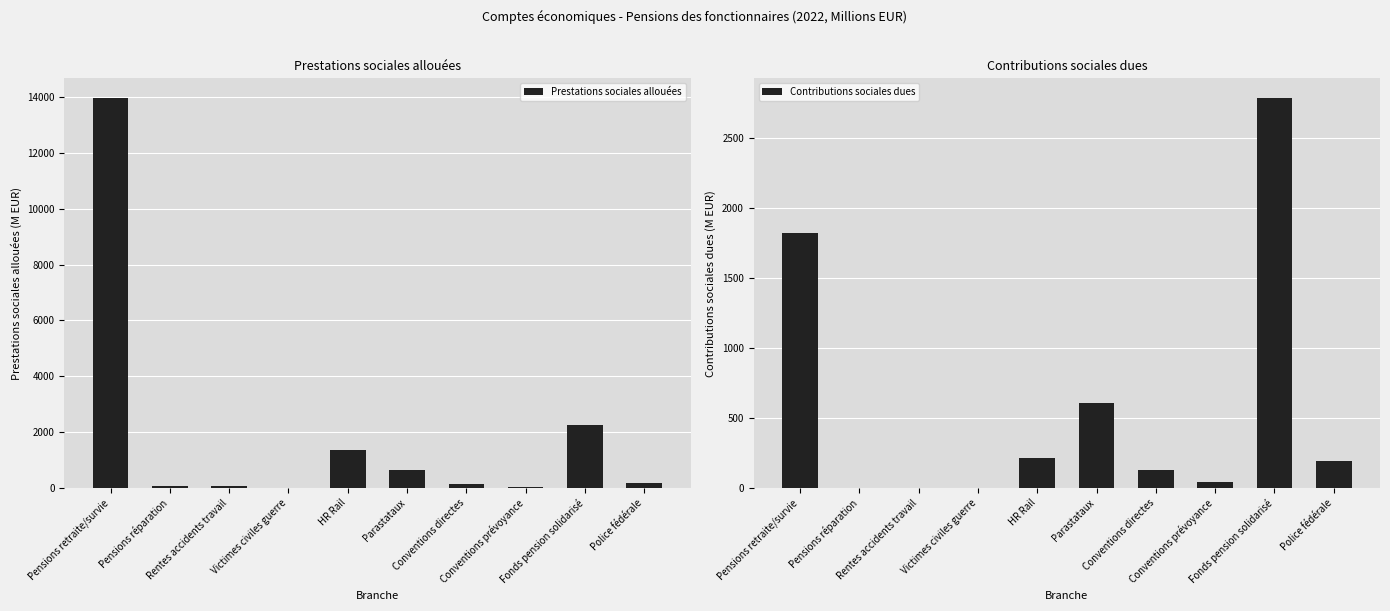

Reading left to right, list all the values displayed in this chart.

Prestations sociales allouées: 13974.2	65.9	55.2	17.9	1378.3	629.8	131.1	45.9	2252.9	171.3
Contributions sociales dues: 1818.4	0.0	0.0	0.0	211.9	605.7	132.2	46.4	2785.1	193.2